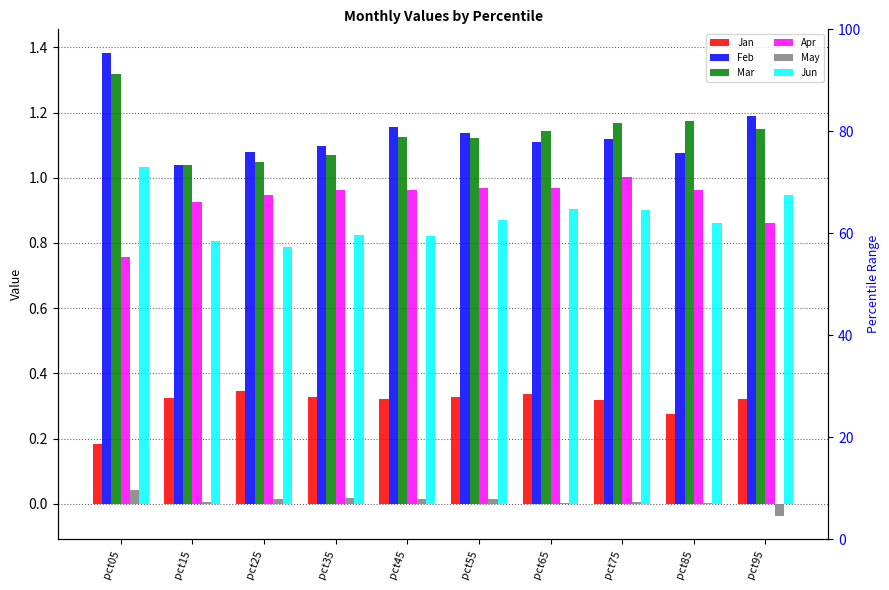

Reading right to left, what are all the values shown in this chart?

Jan: 0.3	0.3	0.3	0.3	0.3	0.3	0.3	0.3	0.3	0.2
Feb: 1.2	1.1	1.1	1.1	1.1	1.2	1.1	1.1	1.0	1.4
Mar: 1.1	1.2	1.2	1.1	1.1	1.1	1.1	1.0	1.0	1.3
Apr: 0.9	1.0	1.0	1.0	1.0	1.0	1.0	0.9	0.9	0.8
May: -0.0	0.0	0.0	0.0	0.0	0.0	0.0	0.0	0.0	0.0
Jun: 0.9	0.9	0.9	0.9	0.9	0.8	0.8	0.8	0.8	1.0